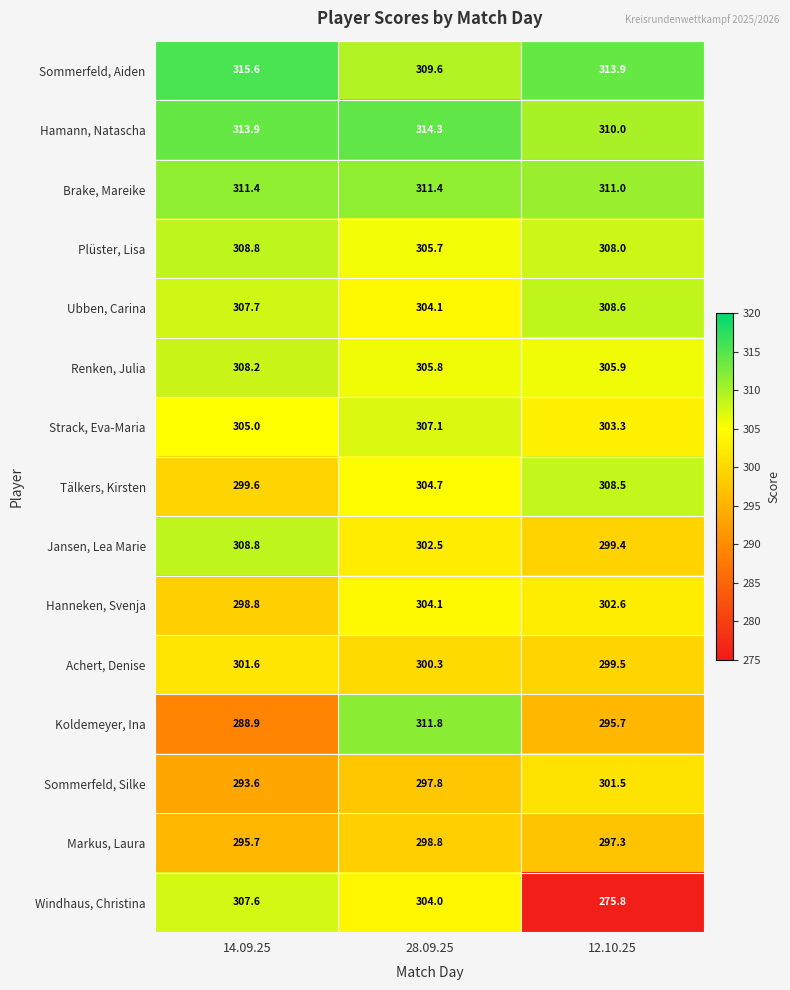

Which label corresponds to the largest value in the chart?

14.09.25